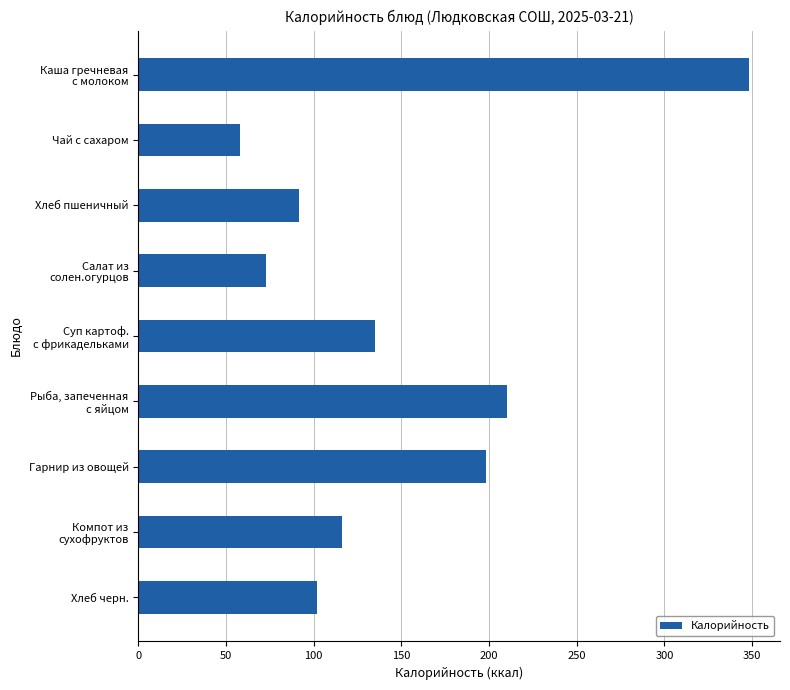

What is the average value?

148.0